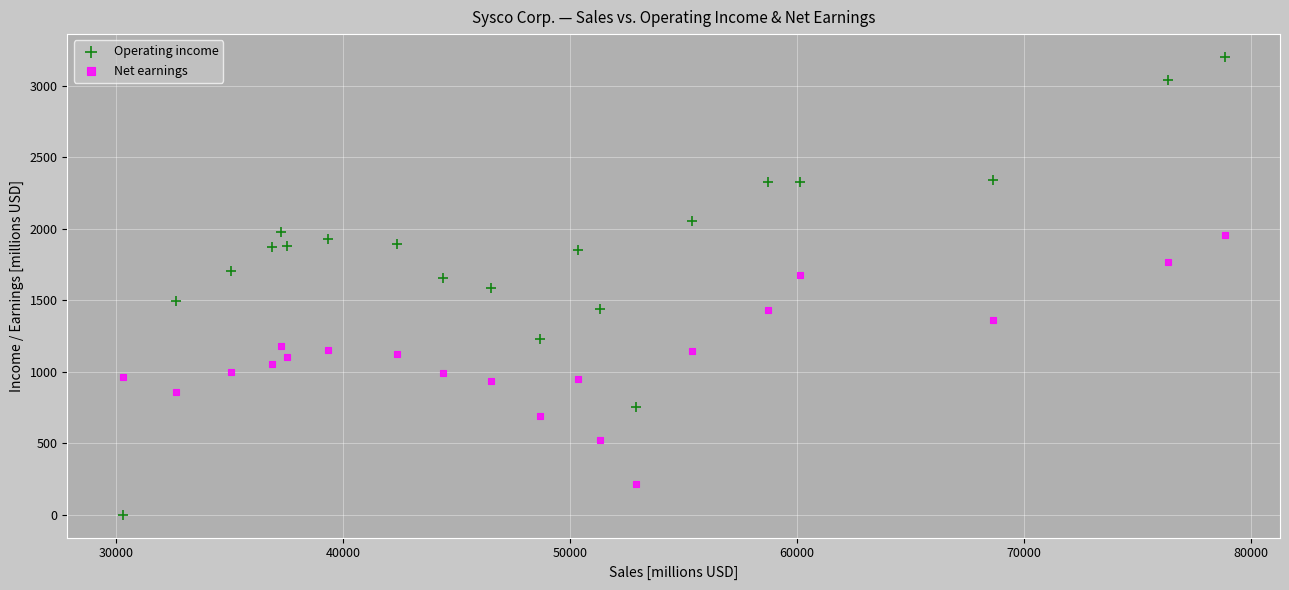

Which series has the largest Y range (max minus min)?

Operating income